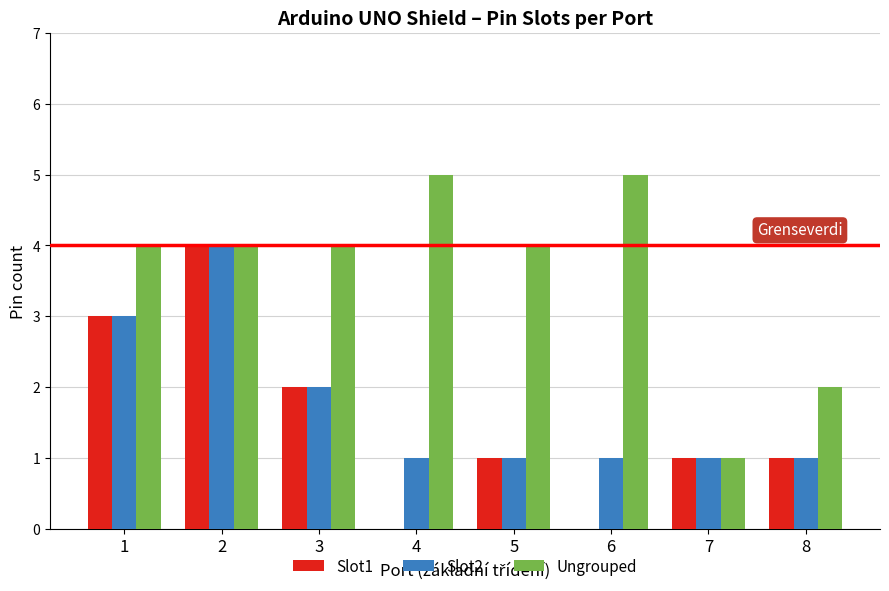

What is the sum of all Slot1 values?

12